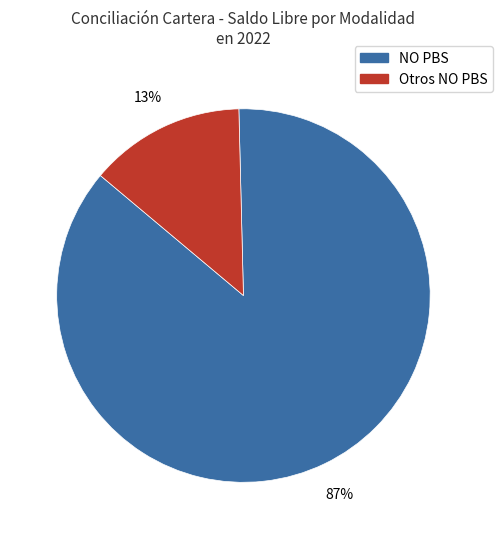

Which category accounts for the majority?

NO PBS